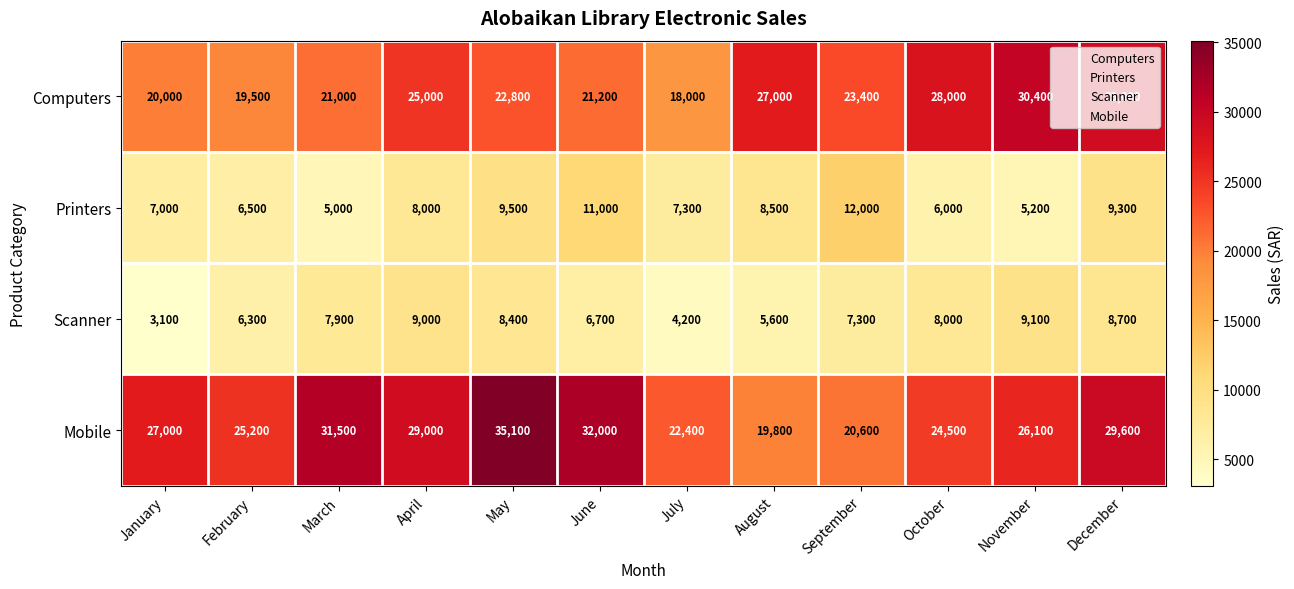

The value of Scanner at August is 7601. True or false?

False